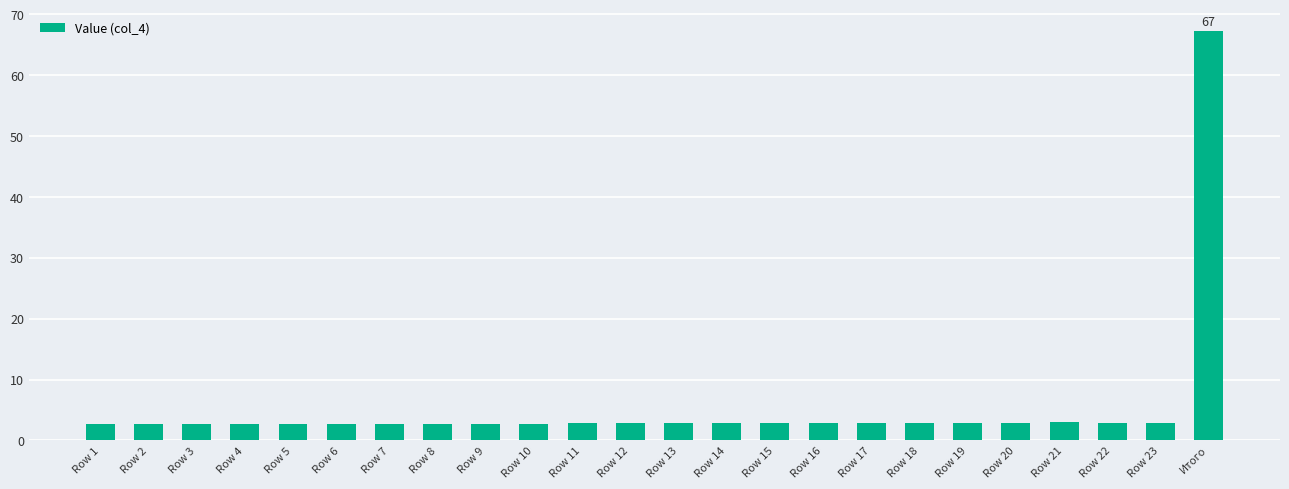

What is the label of the 15th bar from the left?

Row 15